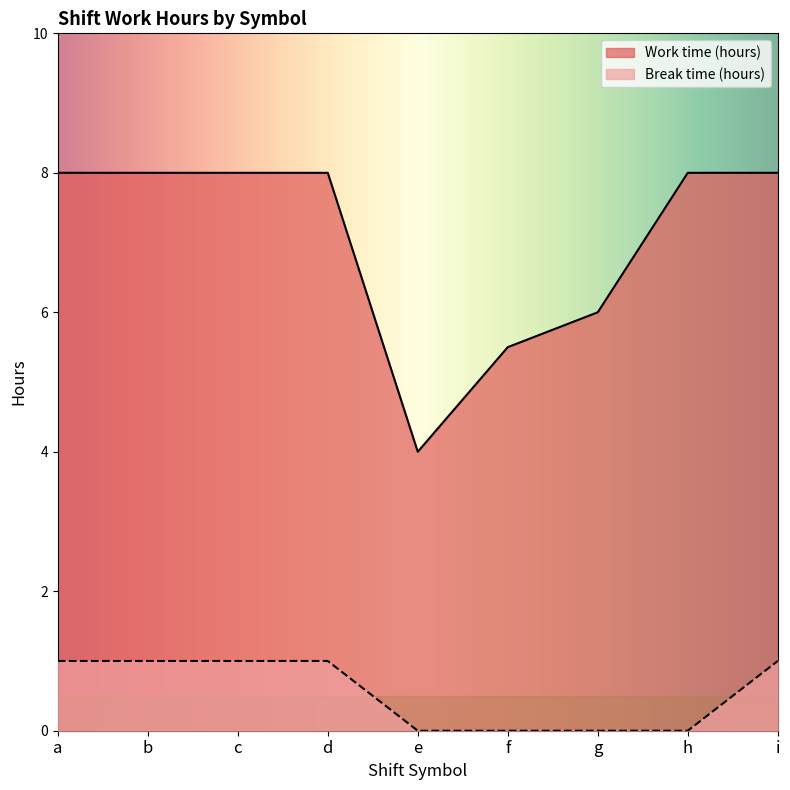

What are all the series names shown in the legend?

Work time (hours), Break time (hours)